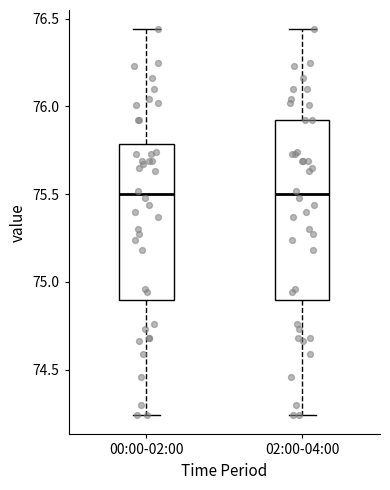

Reading left to right, transcribe this box plot: for each box, give where its median line is, the range the box spans, and where its two whiskers end, as read against the y-axis. The values are not printed on the chart, so give them approximately, as read against the axis.

00:00-02:00: median 75.50, box 74.90 to 75.80, whiskers 74.25 to 76.45
02:00-04:00: median 75.50, box 74.90 to 75.90, whiskers 74.25 to 76.45